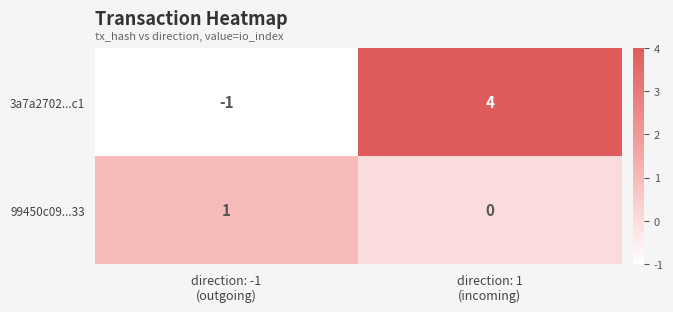

At which category is the sum across all series the highest?

direction: 1
(incoming)